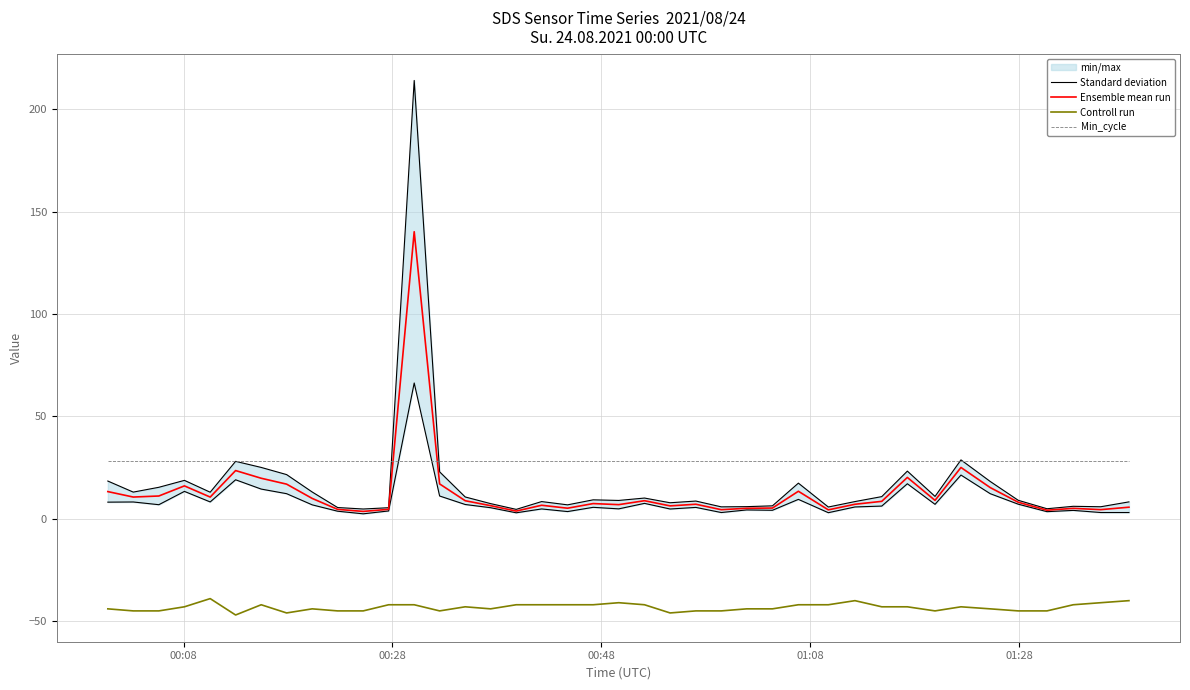

Which series has the largest range (max minus min)?

Standard deviation